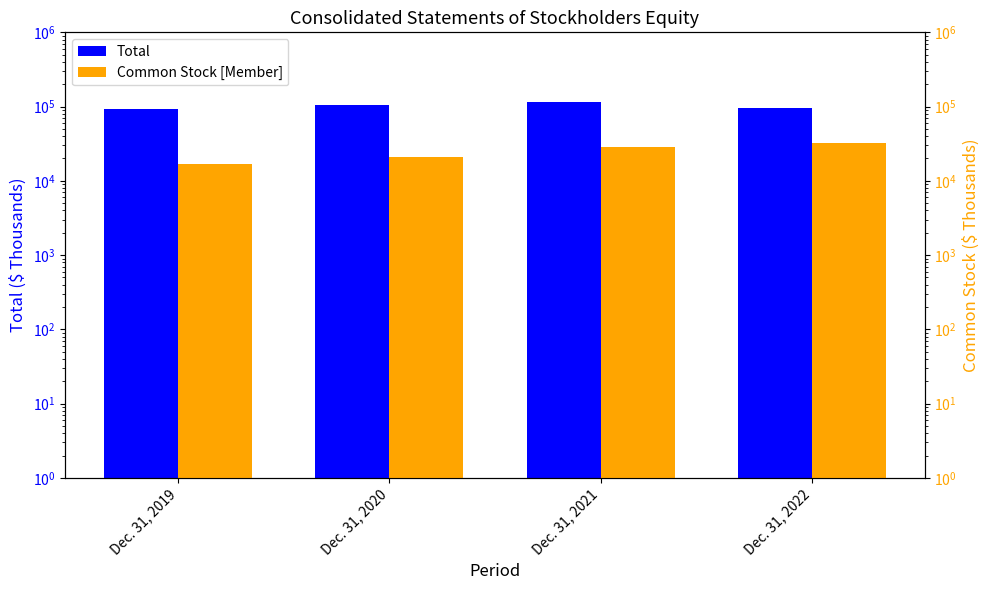

Which has a higher value, Dec. 31, 2019 or Dec. 31, 2022?

Dec. 31, 2022